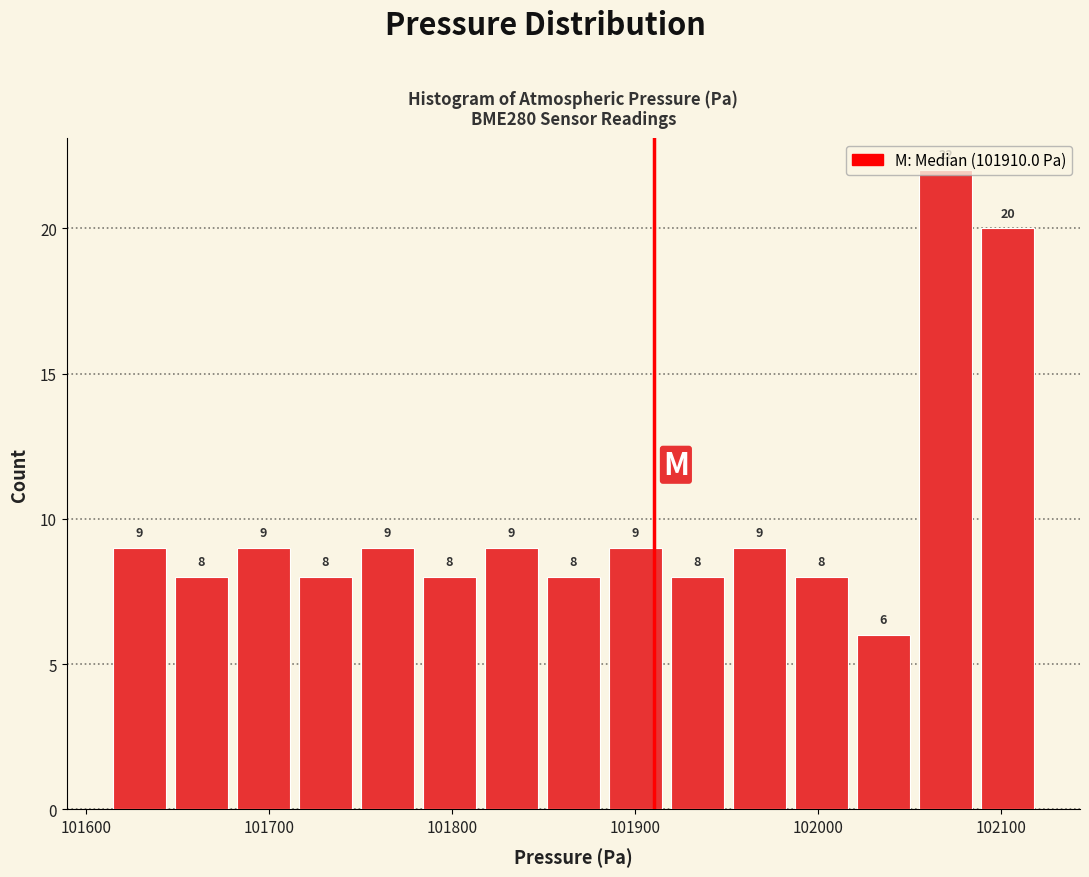

Read against the x-axis, roughly where is the centre of the tallest bar?

102070